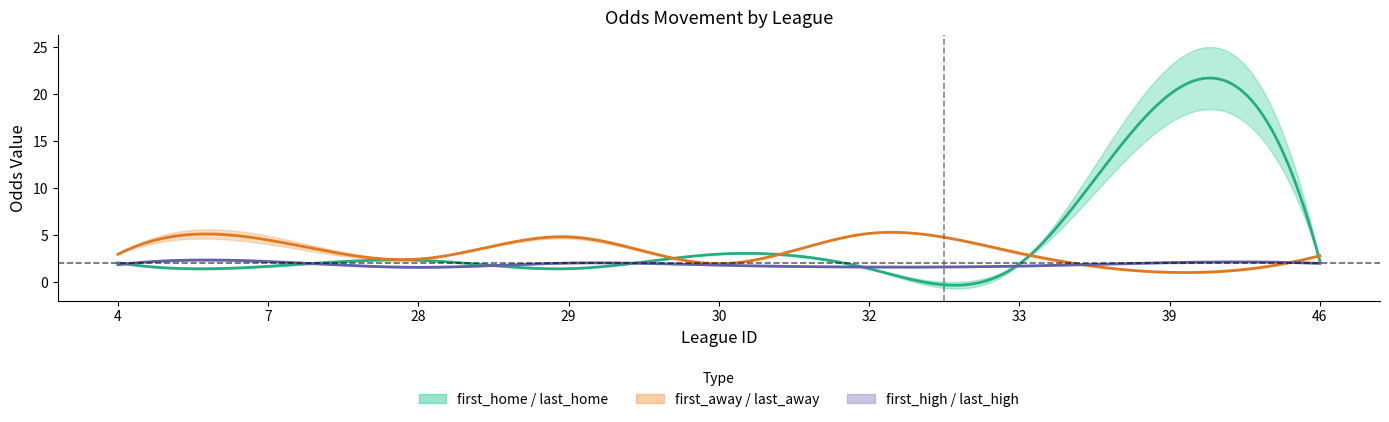

The value of last_high at 39 is 2.2. True or false?

True